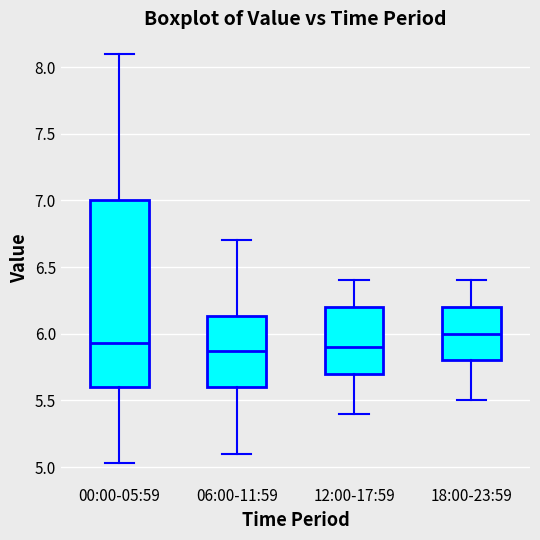

Reading left to right, transcribe this box plot: for each box, give where its median line is, the range the box spans, and where its two whiskers end, as read against the y-axis. The values are not printed on the chart, so give them approximately, as read against the axis.

00:00-05:59: median 5.95, box 5.60 to 7.00, whiskers 5.05 to 8.10
06:00-11:59: median 5.85, box 5.60 to 6.15, whiskers 5.10 to 6.70
12:00-17:59: median 5.90, box 5.70 to 6.20, whiskers 5.40 to 6.40
18:00-23:59: median 6.00, box 5.80 to 6.20, whiskers 5.50 to 6.40